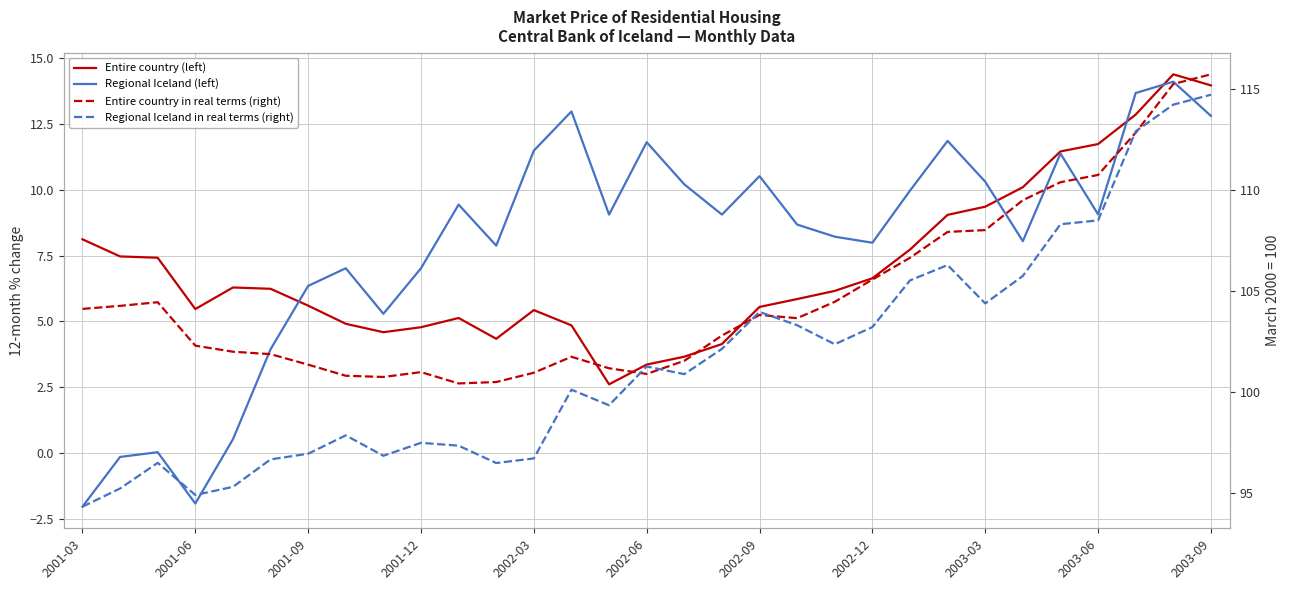

What are all the series names shown in the legend?

Entire country (left), Regional Iceland (left), Entire country in real terms (right), Regional Iceland in real terms (right)